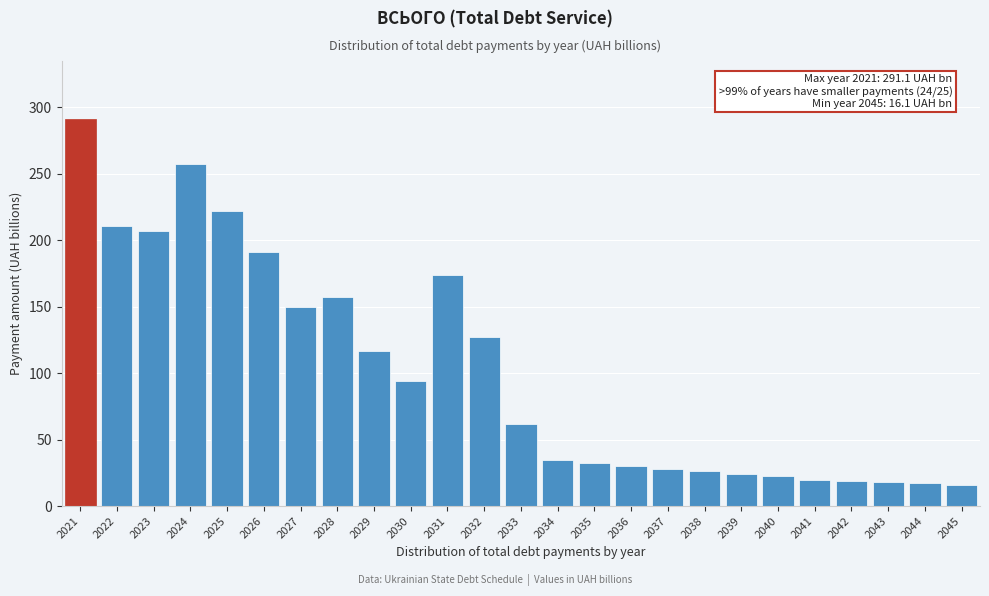

What is the value of the 11th bar from the left?

173.4